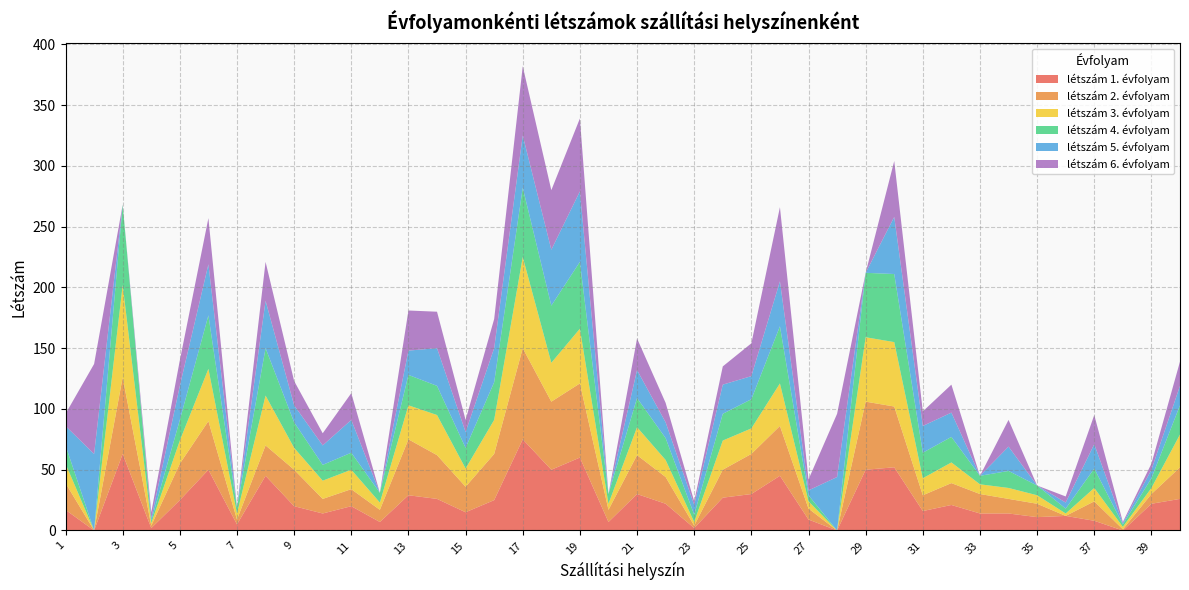

Reading right to left, what are all the values shown in this chart?

létszám 1. évfolyam: 40=26	39=22	38=0	37=8	36=12	35=11	34=14	33=14	32=21	31=16	30=52	29=50	28=0	27=9	26=45	25=30	24=27	23=2	22=22	21=30	20=7	19=60	18=50	17=75	16=25	15=15	14=26	13=29	12=7	11=20	10=14	9=20	8=45	7=5	6=50	5=25	4=2	3=63	2=0	1=17
létszám 2. évfolyam: 40=26	39=8	38=1	37=16	36=0	35=11	34=12	33=16	32=18	31=13	30=50	29=56	28=0	27=9	26=41	25=33	24=23	23=2	22=22	21=32	20=10	19=61	18=56	17=75	16=38	15=21	14=36	13=46	12=10	11=14	10=12	9=30	8=25	7=4	6=40	5=30	4=2	3=63	2=0	1=22
létszám 3. évfolyam: 40=27	39=5	38=2	37=11	36=2	35=7	34=9	33=8	32=17	31=14	30=53	29=53	28=0	27=6	26=35	25=21	24=24	23=3	22=14	21=23	20=5	19=45	18=32	17=75	16=28	15=15	14=33	13=28	12=6	11=16	10=15	9=18	8=41	7=5	6=43	5=19	4=2	3=76	2=0	1=16
létszám 4. évfolyam: 40=24	39=8	38=2	37=16	36=4	35=8	34=14	33=7	32=21	31=21	30=56	29=53	28=0	27=5	26=47	25=24	24=22	23=6	22=18	21=24	20=8	19=55	18=47	17=57	16=31	15=17	14=24	13=25	12=8	11=14	10=13	9=21	8=39	7=5	6=44	5=17	4=2	3=66	2=0	1=15
létszám 5. évfolyam: 40=16	39=7	38=1	37=20	36=5	35=0	34=20	33=0	32=20	31=22	30=47	29=0	28=44	27=4	26=37	25=19	24=24	23=8	22=13	21=23	20=0	19=58	18=46	17=43	16=28	15=13	14=31	13=20	12=0	11=27	10=16	9=14	8=39	7=0	6=42	5=28	4=2	3=0	2=63	1=16
létszám 6. évfolyam: 40=20	39=5	38=1	37=24	36=5	35=0	34=22	33=0	32=23	31=12	30=46	29=0	28=52	27=9	26=61	25=27	24=15	23=3	22=16	21=26	20=0	19=60	18=49	17=57	16=24	15=10	14=30	13=33	12=0	11=22	10=10	9=20	8=32	7=0	6=38	5=21	4=5	3=0	2=74	1=10